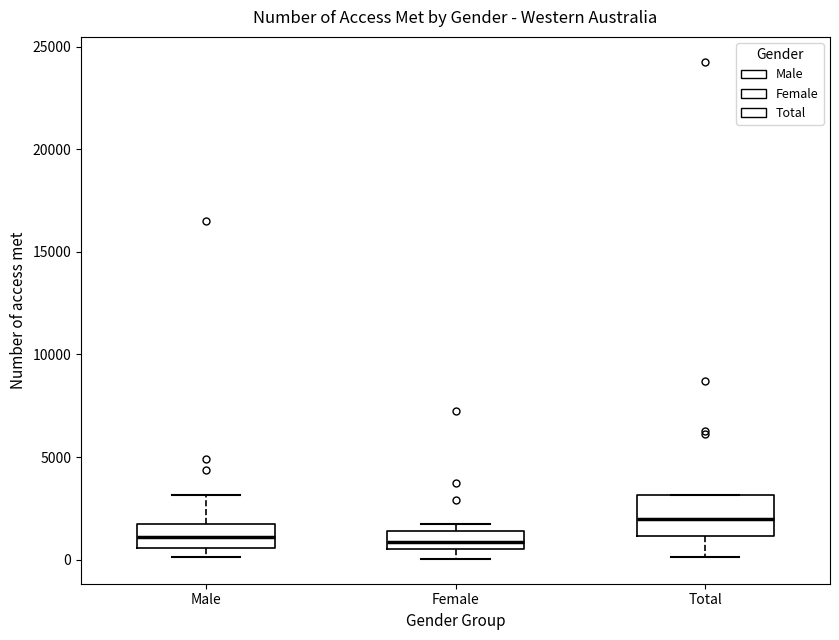

Which box's median line is the highest?

Total